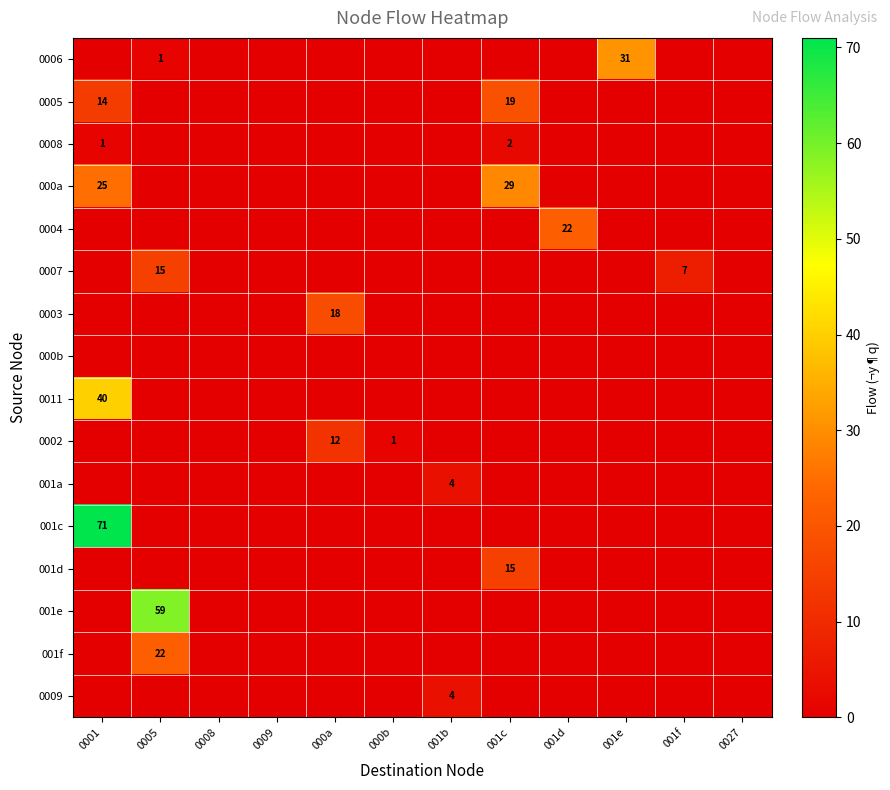

At how many categories does at least one series exceed 17?

6